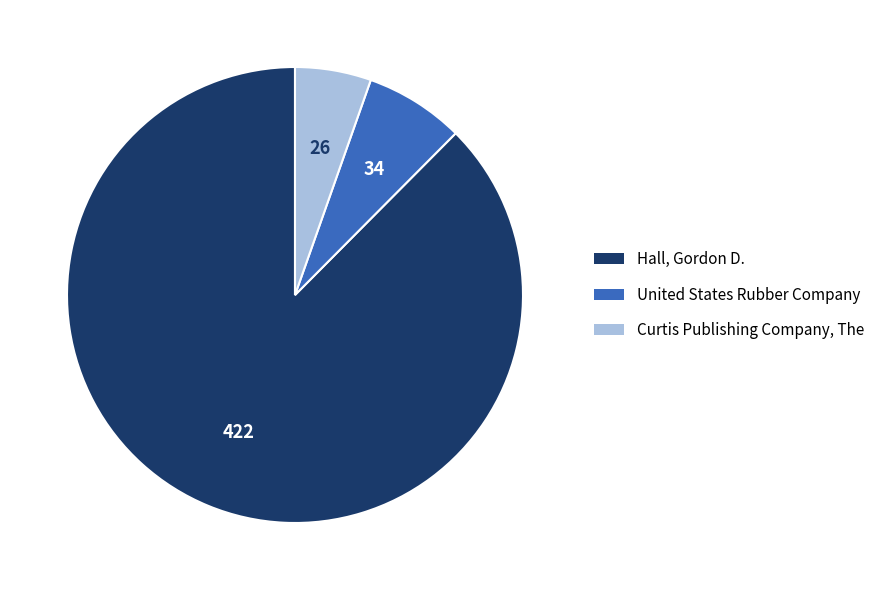

True or false: Hall, Gordon D. accounts for 88% of the total.

True